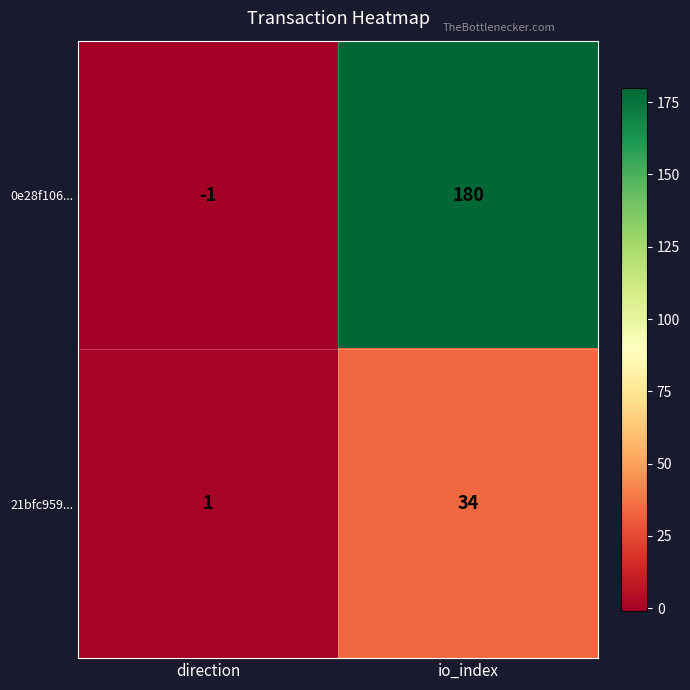

Reading right to left, list all the values displayed in this chart.

0e28f106...: 180	-1
21bfc959...: 34	1